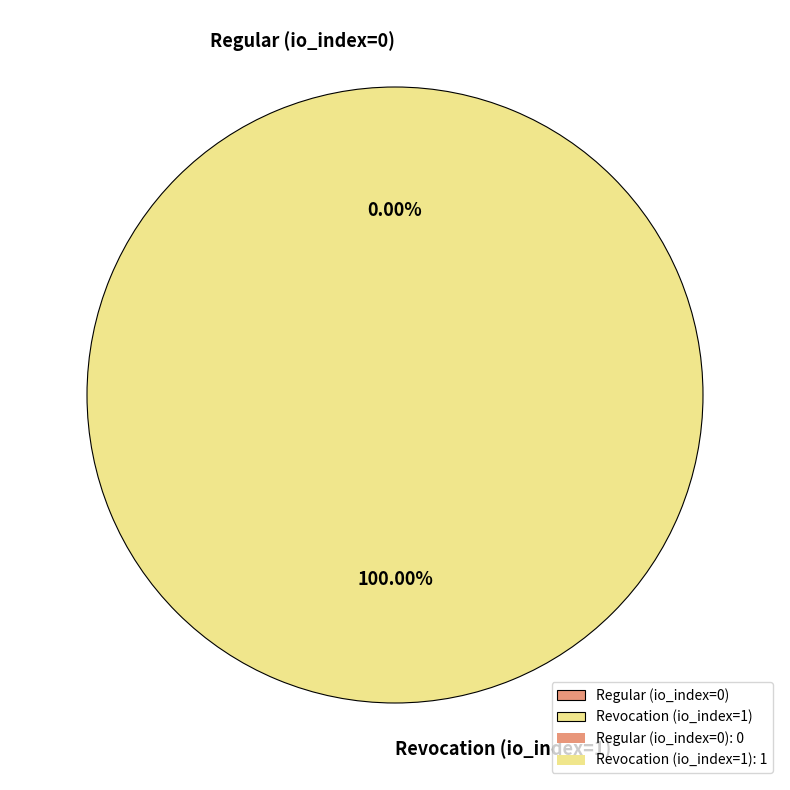

Which category has the smallest portion of the pie?

Regular (io_index=0)